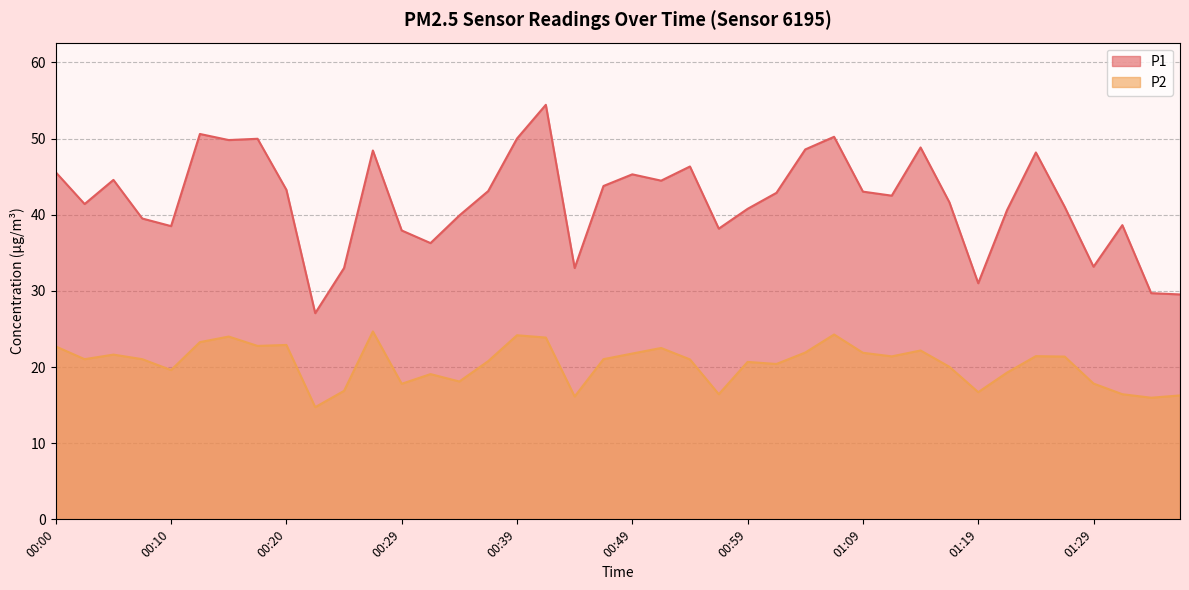

What is the label of the 33rd point from the left?

01:19